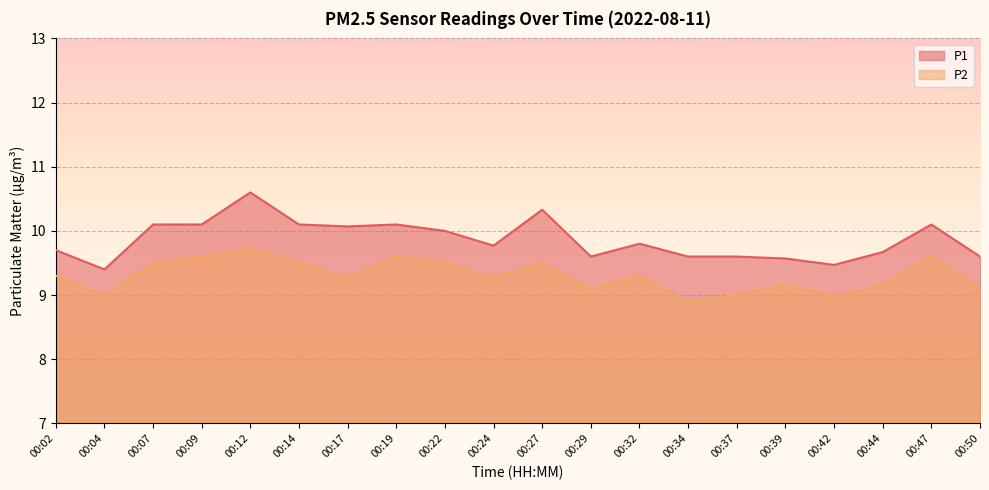

The P1 series shows 9.4 at 00:04. True or false?

True